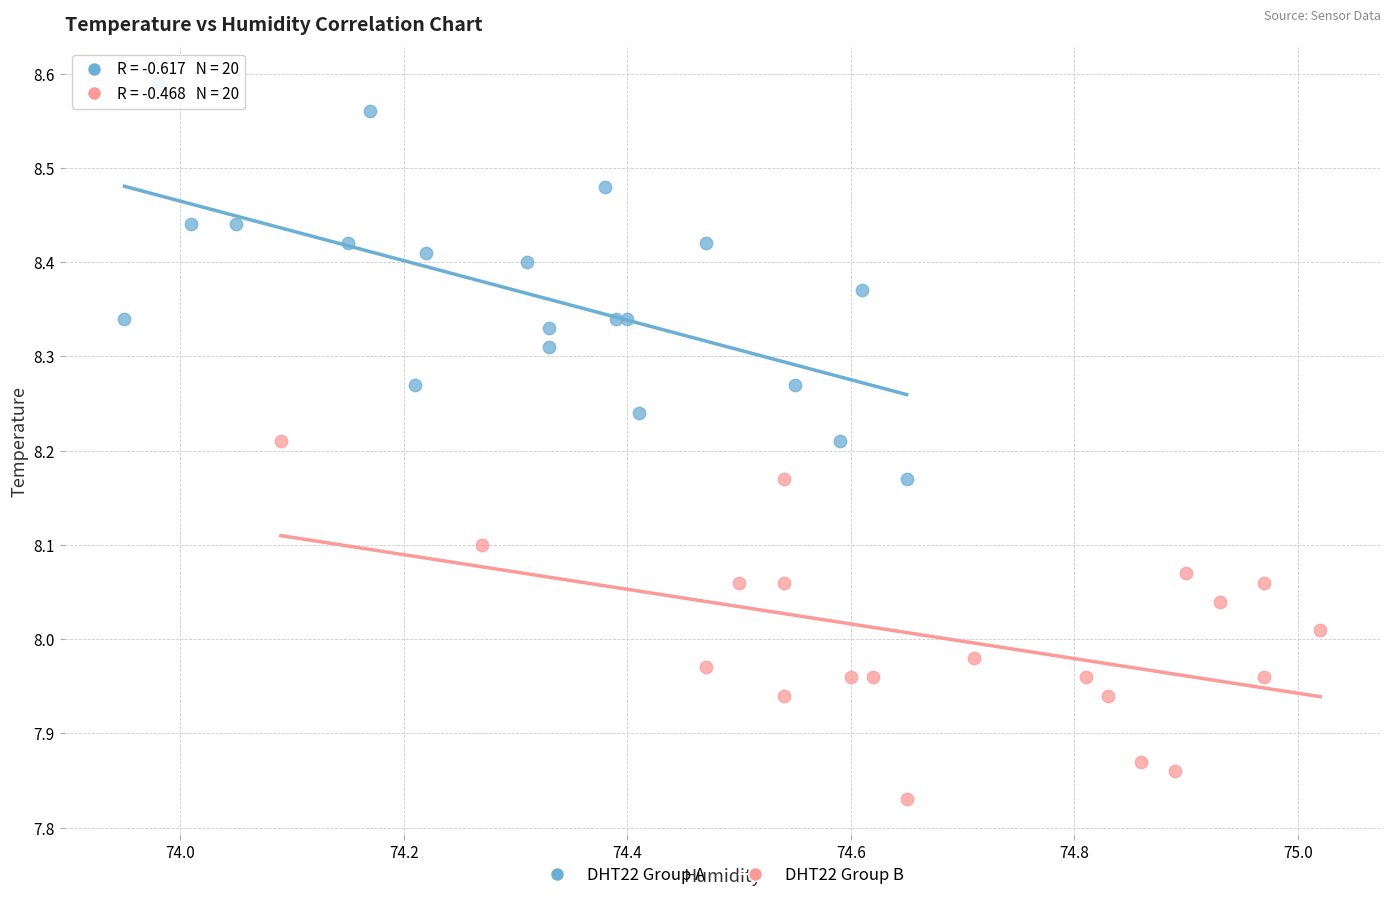

Which series reaches the minimum Y coordinate?

DHT22 Group B